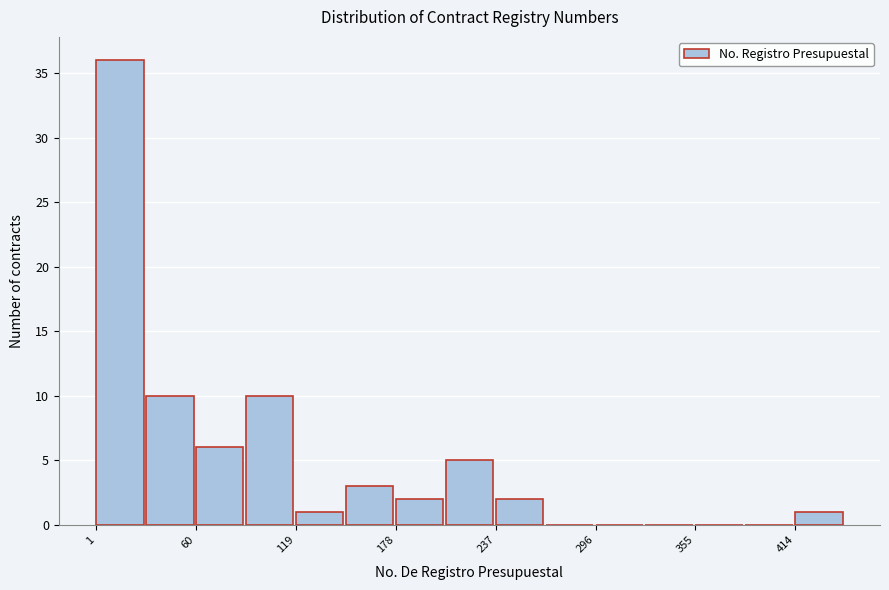

Around what value on the x-axis is the tallest bar? Give the approximate position of its centre, as read against the axis.

20